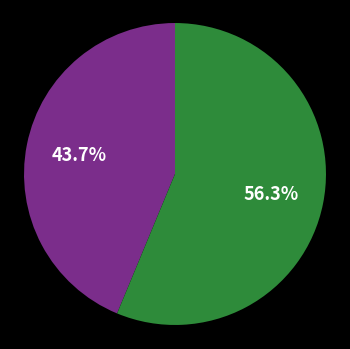

Is there any slice that represents more than half of the pie?

Yes